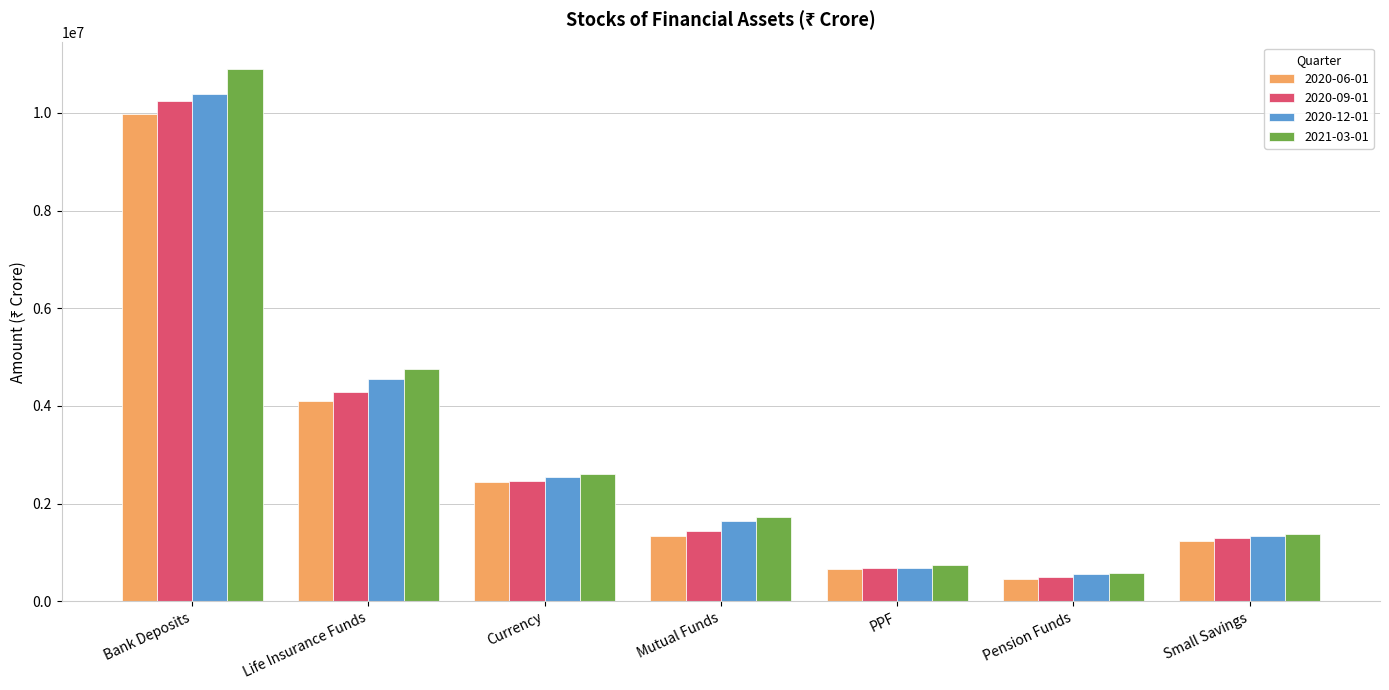

Reading right to left, extract all data points from this chart.

2020-06-01: 1238471.7	464705.0	663478.0	1343752.0	2434693.7	4102000.7	9977865.6
2020-09-01: 1292849.1	494930.0	671884.3	1443784.4	2455980.6	4274424.9	10242430.9
2020-12-01: 1344944.2	548913.0	678997.2	1648999.0	2547436.6	4551882.0	10389526.9
2021-03-01: 1370257.1	578025.0	742189.5	1730461.0	2614237.0	4752932.3	10897246.1